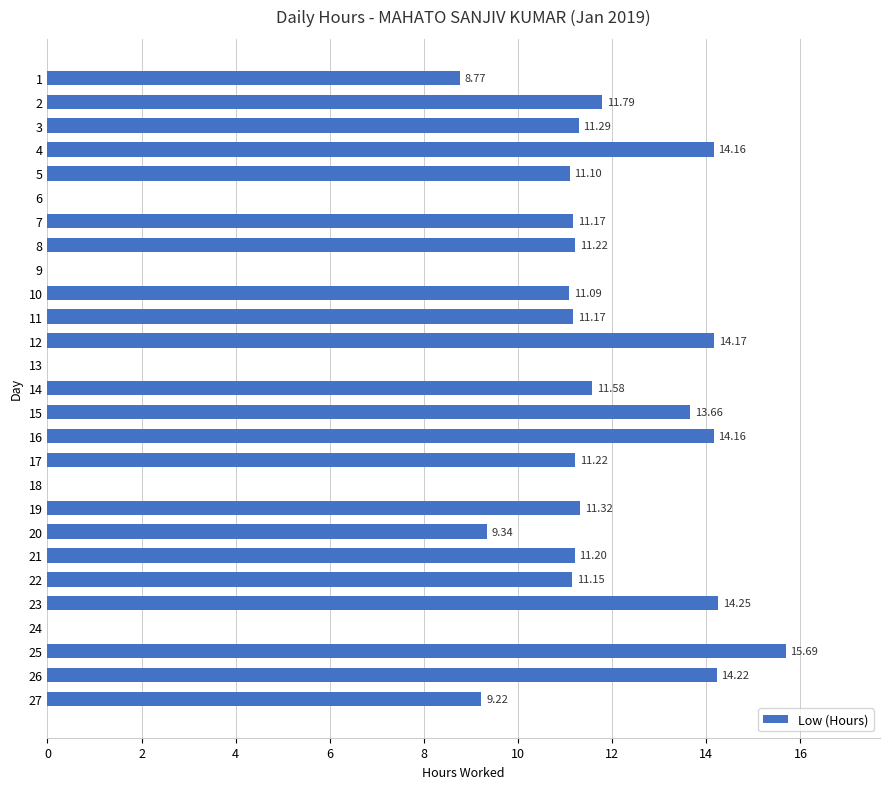

Are the bars horizontal?

Yes